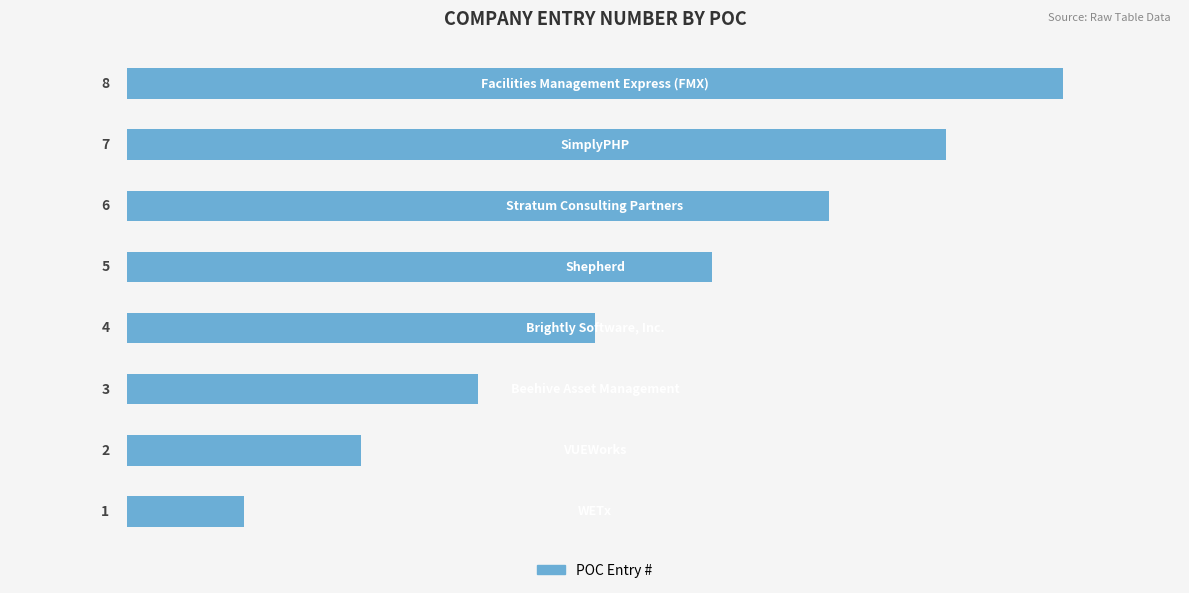

What is the maximum value shown in the chart?

8